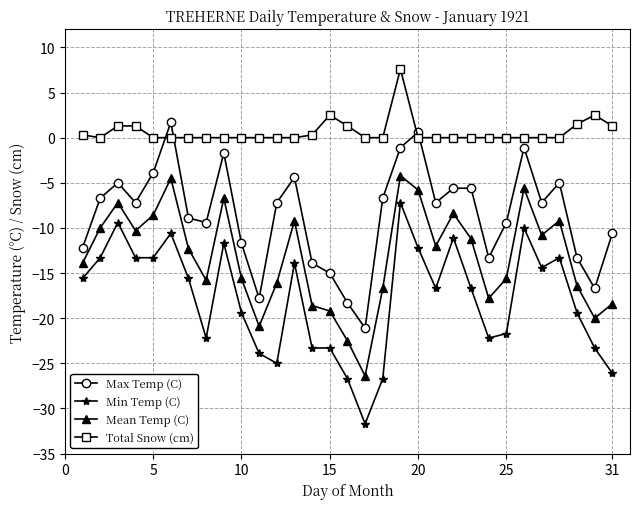

Which series has the largest total across all categories?

Total Snow (cm)